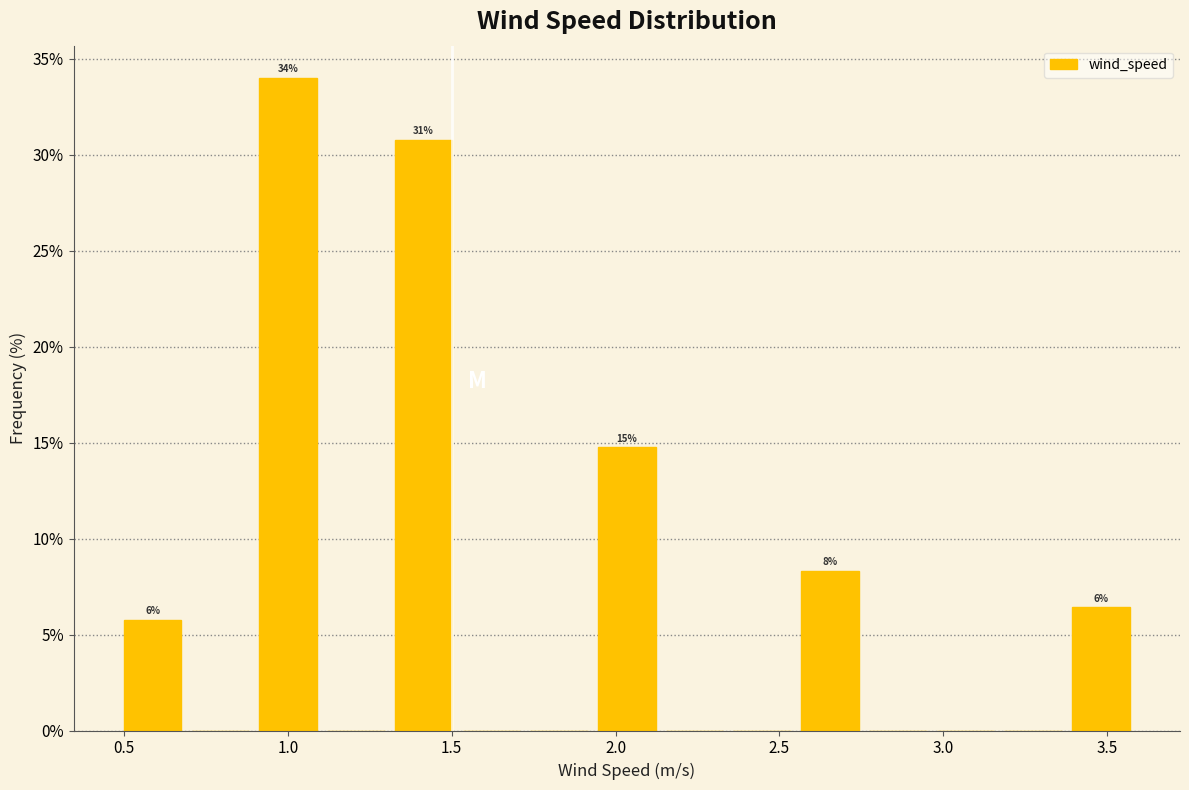

Which range on the x-axis has the tallest bar?

0.90 to 1.10